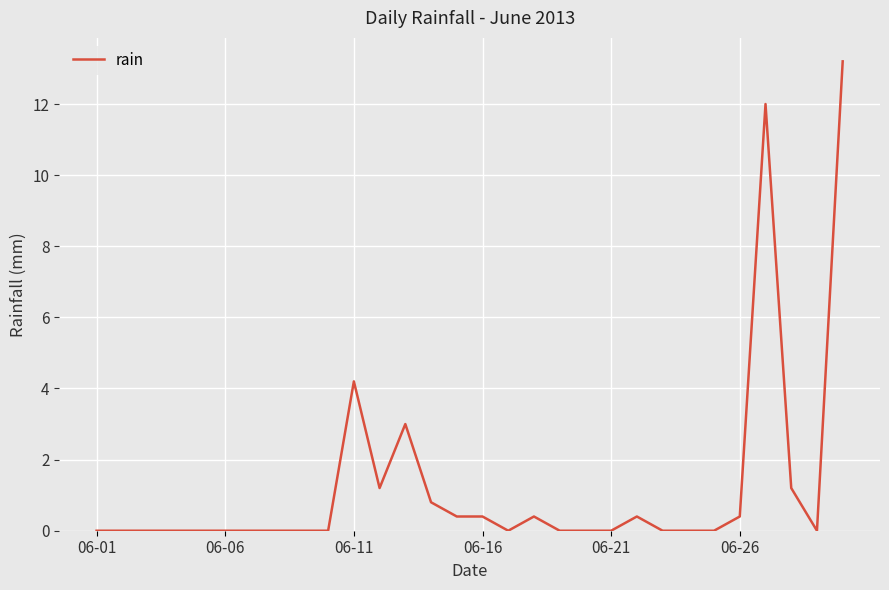

What is the maximum value shown in the chart?

13.2